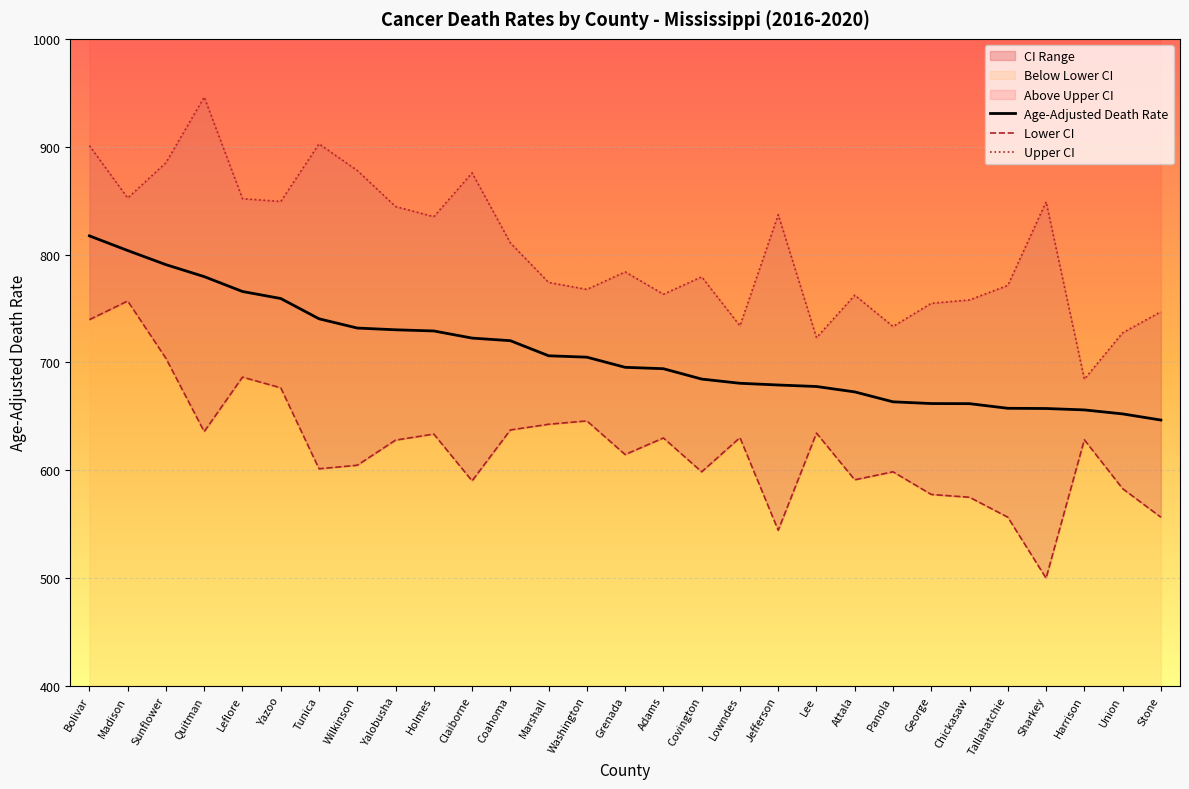

The value of Age-Adjusted Death Rate at Tunica is 740.4. True or false?

True